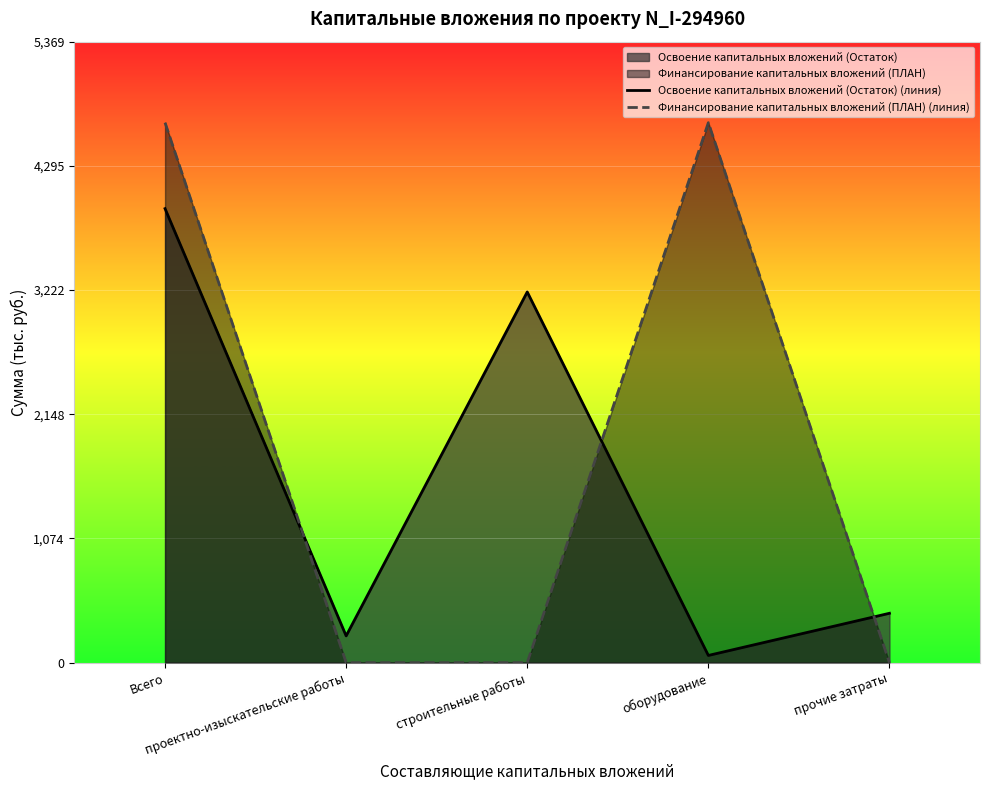

Reading left to right, extract all data points from this chart.

Освоение капитальных вложений (Остаток) (линия): Всего=3925.5	проектно-изыскательские работы=231.4	строительные работы=3205.0	оборудование=62.2	прочие затраты=426.9
Финансирование капитальных вложений (ПЛАН) (линия): Всего=4668.9	проектно-изыскательские работы=0.0	строительные работы=0.0	оборудование=4668.9	прочие затраты=0.0